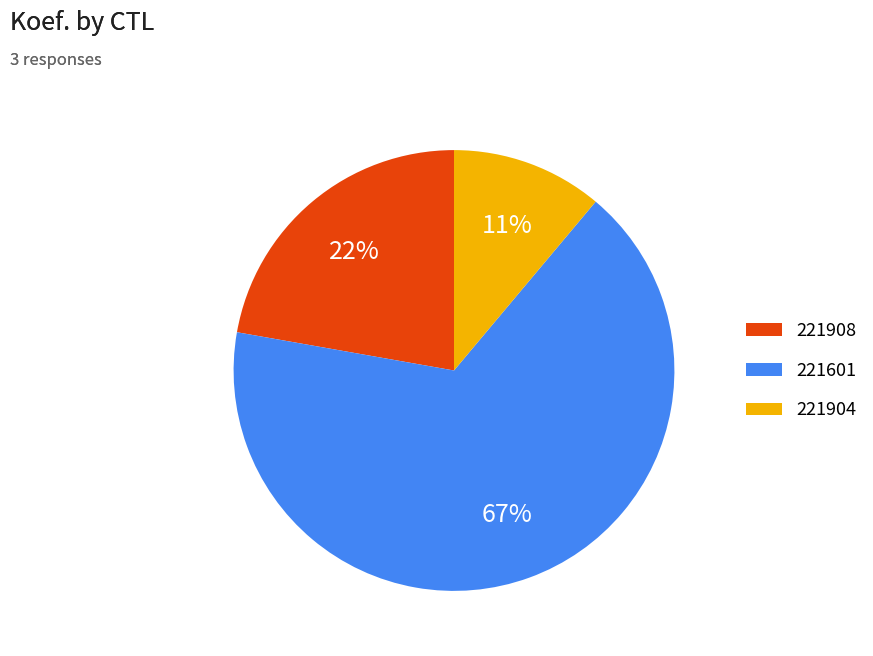

To the nearest percent, what portion does 221904 represent?

11%